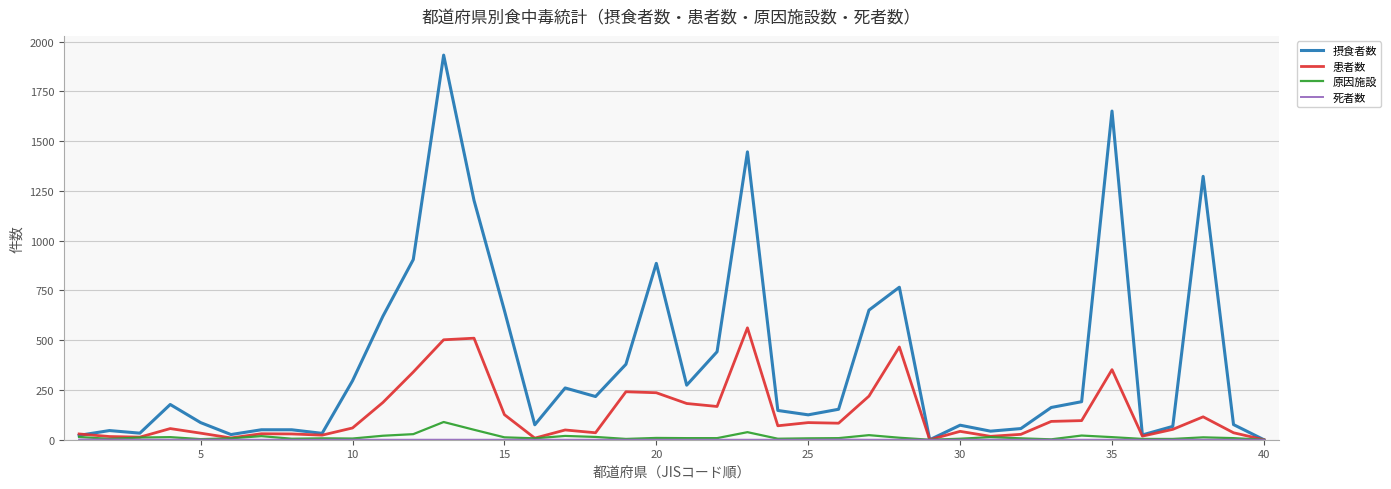

What is the highest value of the 原因施設 series?

89